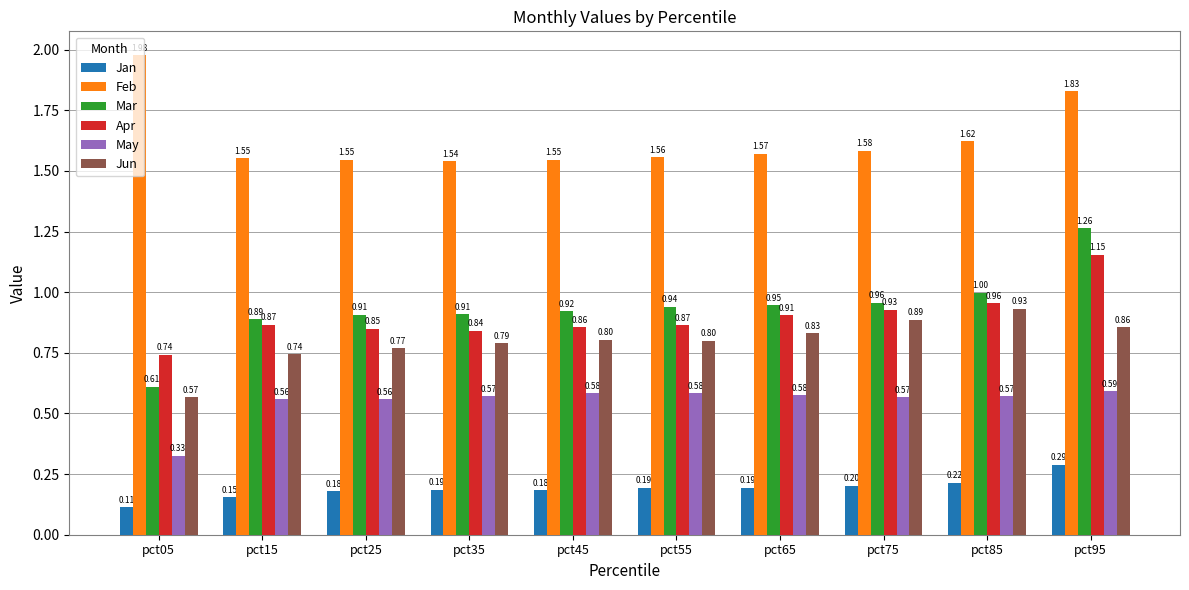

What is the total value across all series at pct45?

4.9